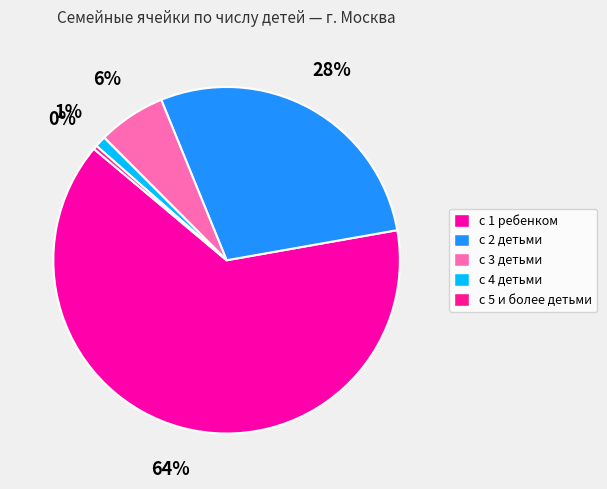

Rank the categories by value from lowest to highest.

с 5 и более детьми, с 4 детьми, с 3 детьми, с 2 детьми, с 1 ребенком